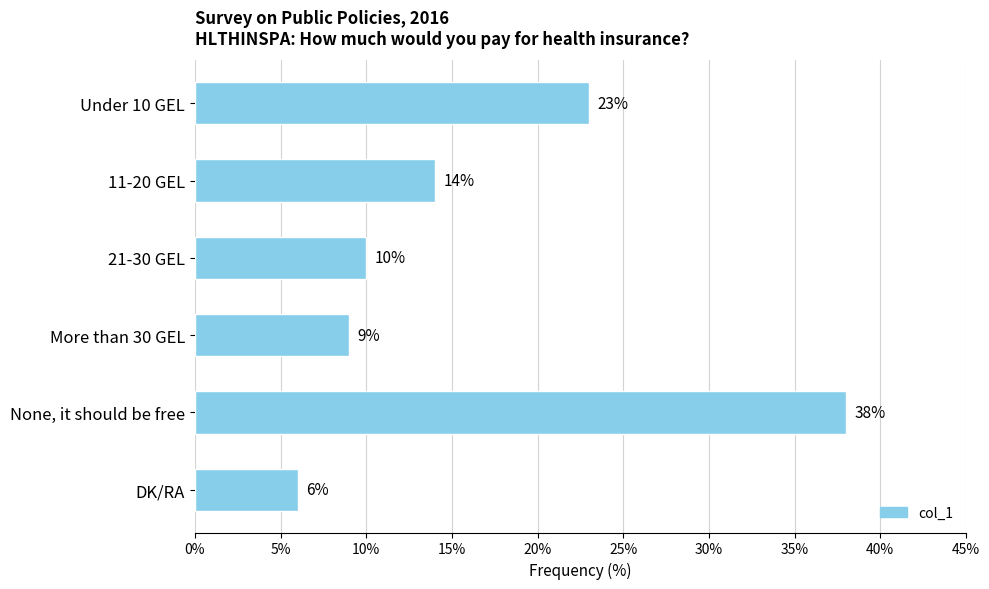

How many data points are less than 14?

3